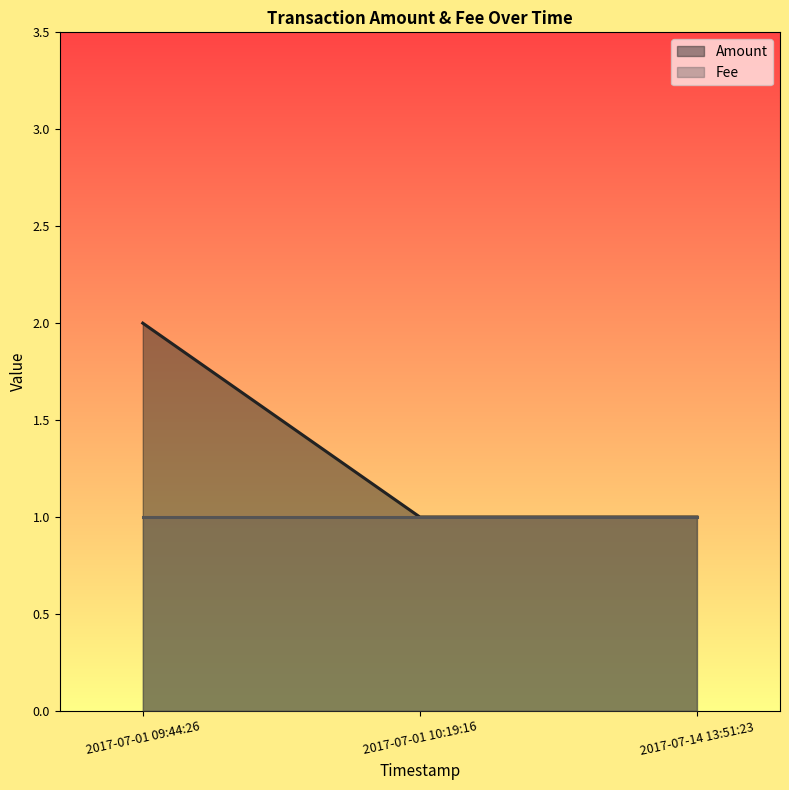

How many distinct data groups are displayed?

2